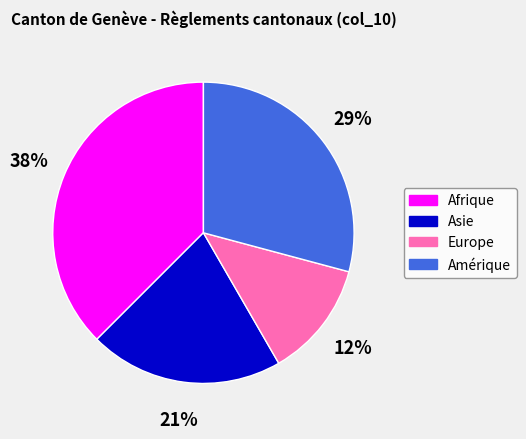

The Europe slice represents 12% of the pie. True or false?

True